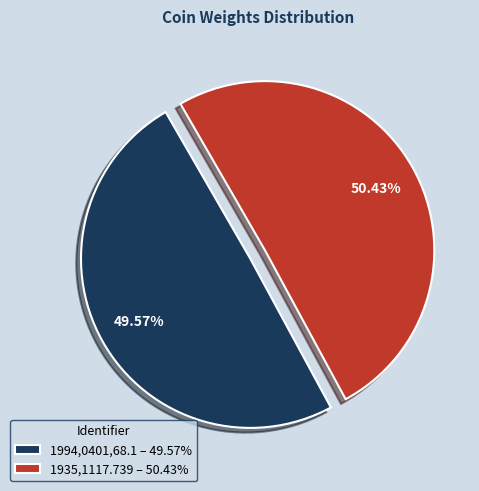

What percentage is the 1935,1117.739 slice, to the nearest percent?

50%